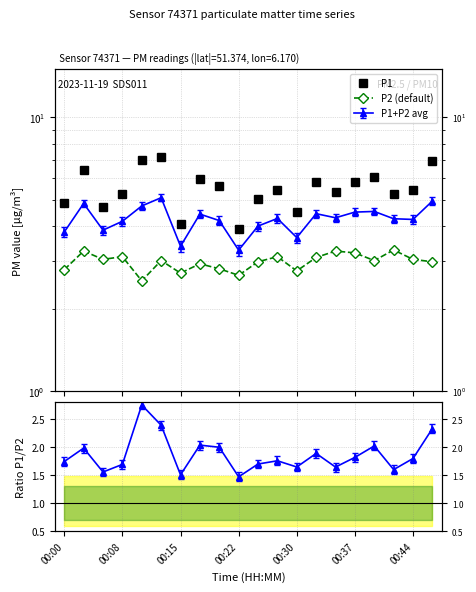

What is the total value across all series at 19?

9.9